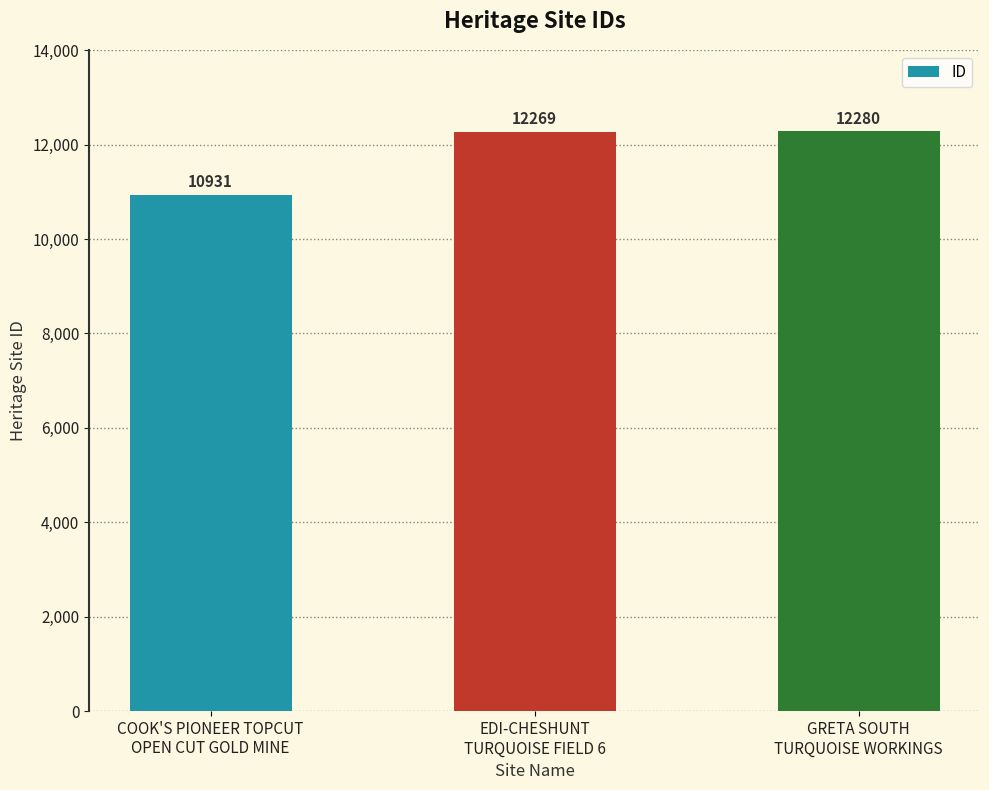

Reading right to left, extract all data points from this chart.

12280	12269	10931